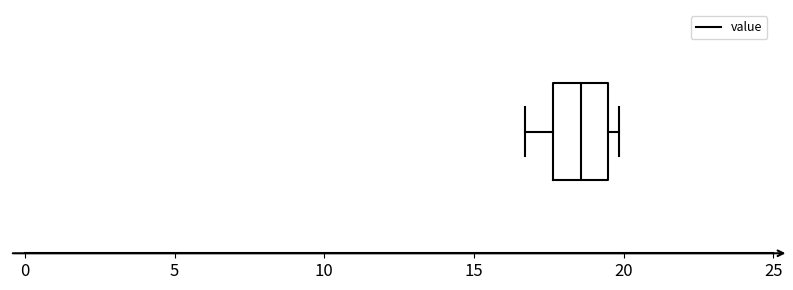

Read this box plot against the x-axis: the position of the median line, the range covered by the box, and the ends of both whiskers. The values are not printed on the chart, so give them approximately, as read against the axis.

median 18.5, box 17.5 to 19.5, whiskers 16.5 to 20.0